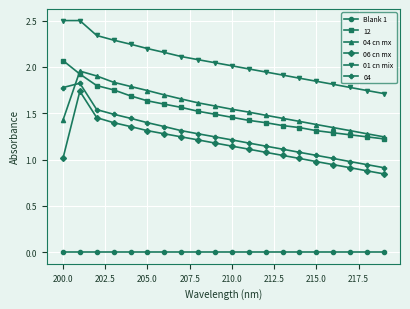

Which series has the largest total across all categories?

01 cn mix